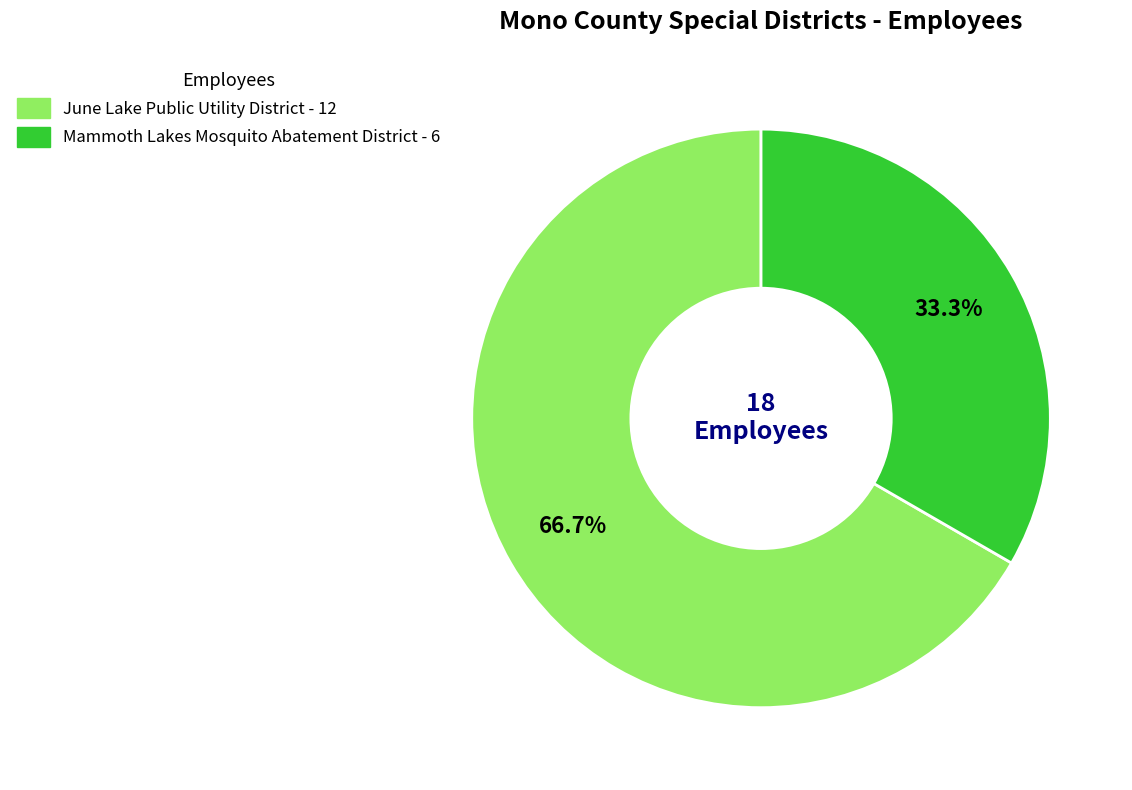

What is the largest slice in the pie chart?

June Lake Public Utility District